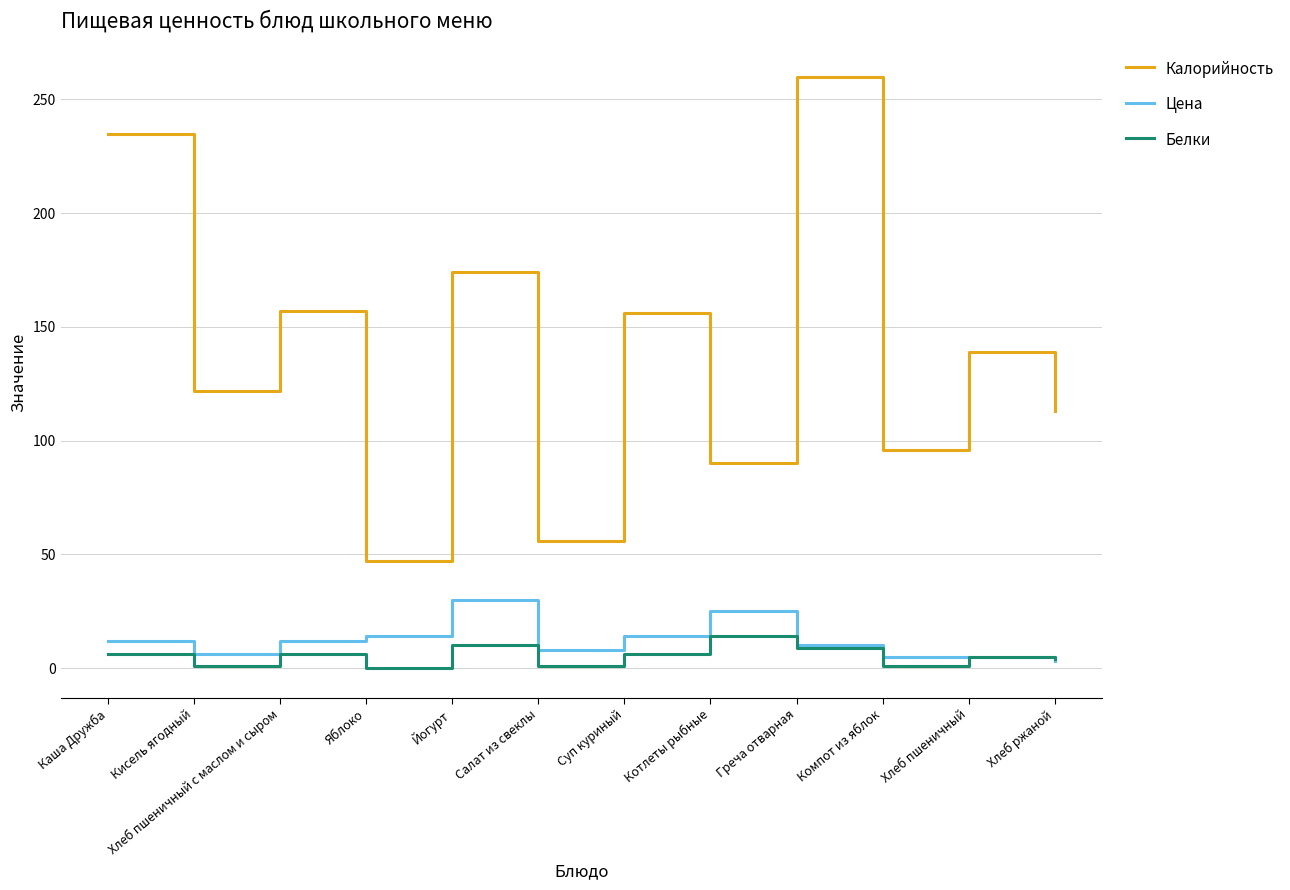

At how many categories does at least one series exceed 126?

6